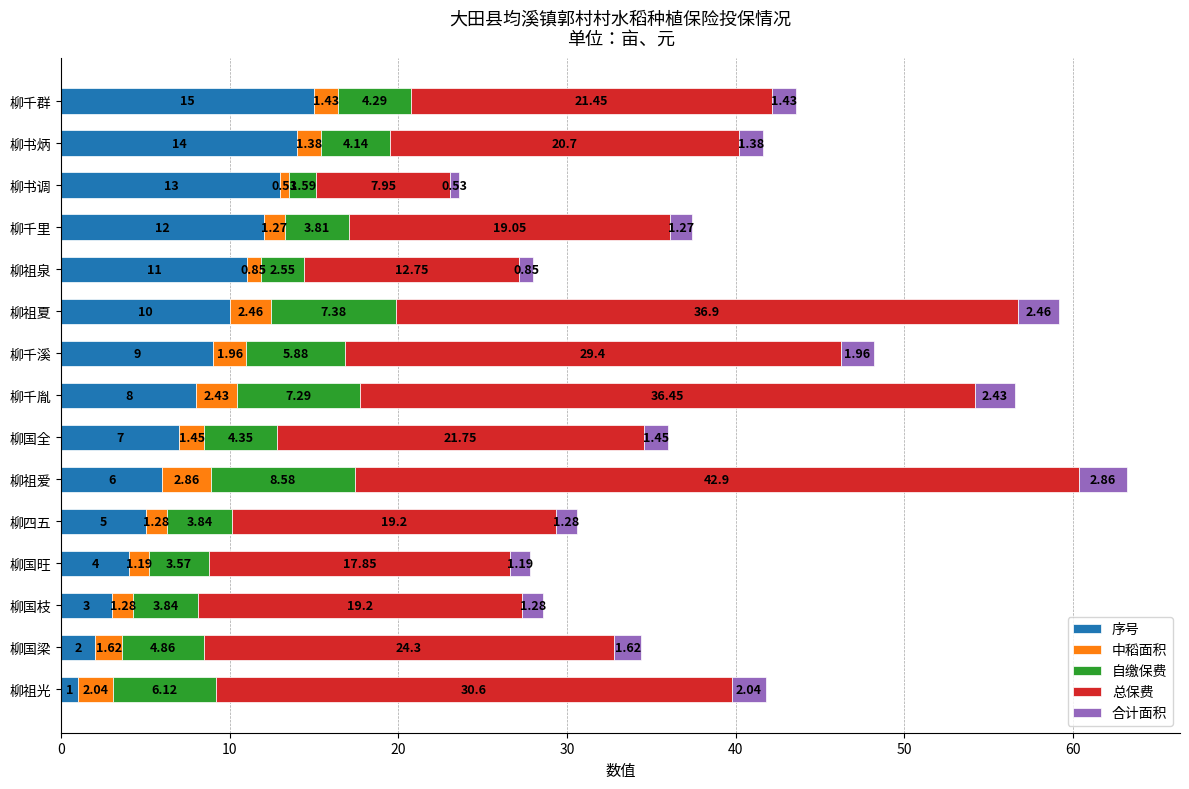

What is the total value across all series at 柳国全?

36.0